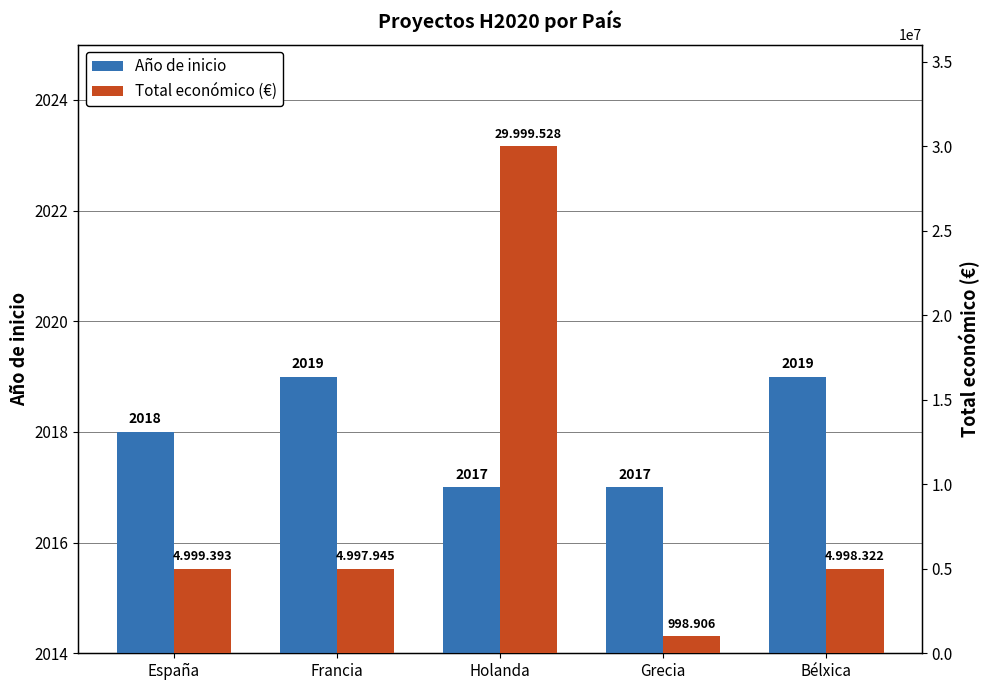

Reading left to right, list all the values displayed in this chart.

Año de inicio: 2018	2019	2017	2017	2019
Total económico (€): 4999393	4997945	29999528	998906	4998322